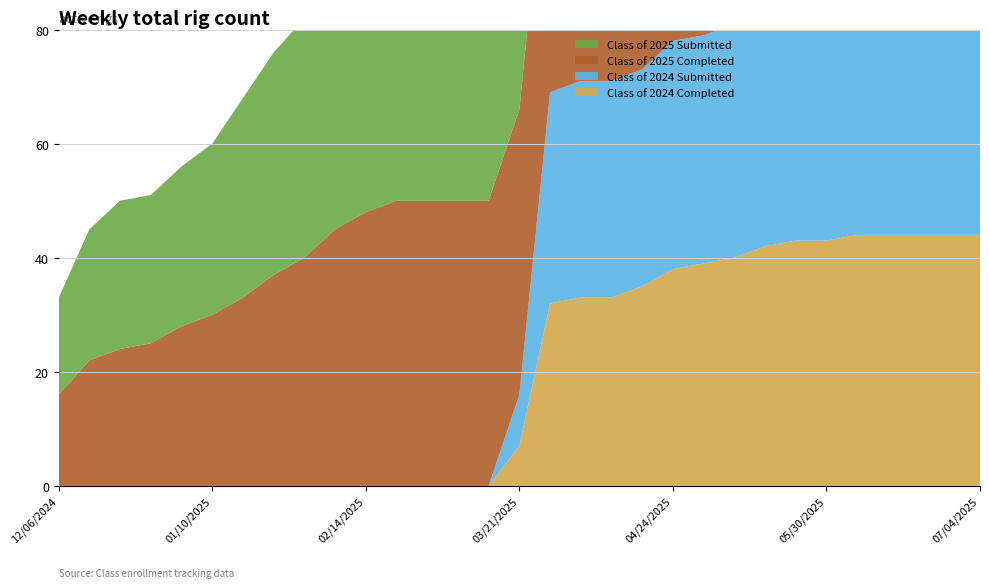

Reading left to right, list all the values displayed in this chart.

Class of 2024 Completed: 12/06/2024=0	12/13/2024=0	12/20/2024=0	12/27/2024=0	12/31/2024=0	01/10/2025=0	01/17/2025=0	01/24/2025=0	01/31/2025=0	02/07/2025=0	02/14/2025=0	02/21/2025=0	02/28/2025=0	03/07/2025=0	03/14/2025=0	03/21/2025=7	03/28/2025=32	04/04/2025=33	04/11/2025=33	04/18/2025=35	04/24/2025=38	05/02/2025=39	05/09/2025=40	05/16/2025=42	05/23/2025=43	05/30/2025=43	06/06/2025=44	06/13/2025=44	06/20/2025=44	06/27/2025=44	07/04/2025=44
Class of 2024 Submitted: 12/06/2024=0	12/13/2024=0	12/20/2024=0	12/27/2024=0	12/31/2024=0	01/10/2025=0	01/17/2025=0	01/24/2025=0	01/31/2025=0	02/07/2025=0	02/14/2025=0	02/21/2025=0	02/28/2025=0	03/07/2025=0	03/14/2025=0	03/21/2025=9	03/28/2025=37	04/04/2025=38	04/11/2025=38	04/18/2025=38	04/24/2025=40	05/02/2025=40	05/09/2025=41	05/16/2025=43	05/23/2025=44	05/30/2025=44	06/06/2025=45	06/13/2025=45	06/20/2025=45	06/27/2025=45	07/04/2025=45
Class of 2025 Completed: 12/06/2024=16	12/13/2024=22	12/20/2024=24	12/27/2024=25	12/31/2024=28	01/10/2025=30	01/17/2025=33	01/24/2025=37	01/31/2025=40	02/07/2025=45	02/14/2025=48	02/21/2025=50	02/28/2025=50	03/07/2025=50	03/14/2025=50	03/21/2025=50	03/28/2025=51	04/04/2025=51	04/11/2025=52	04/18/2025=52	04/24/2025=54	05/02/2025=54	05/09/2025=54	05/16/2025=54	05/23/2025=54	05/30/2025=55	06/06/2025=56	06/13/2025=57	06/20/2025=57	06/27/2025=57	07/04/2025=59
Class of 2025 Submitted: 12/06/2024=17	12/13/2024=23	12/20/2024=26	12/27/2024=26	12/31/2024=28	01/10/2025=30	01/17/2025=35	01/24/2025=39	01/31/2025=42	02/07/2025=48	02/14/2025=50	02/21/2025=51	02/28/2025=51	03/07/2025=51	03/14/2025=51	03/21/2025=51	03/28/2025=52	04/04/2025=53	04/11/2025=53	04/18/2025=53	04/24/2025=55	05/02/2025=55	05/09/2025=55	05/16/2025=55	05/23/2025=55	05/30/2025=56	06/06/2025=57	06/13/2025=58	06/20/2025=58	06/27/2025=58	07/04/2025=60